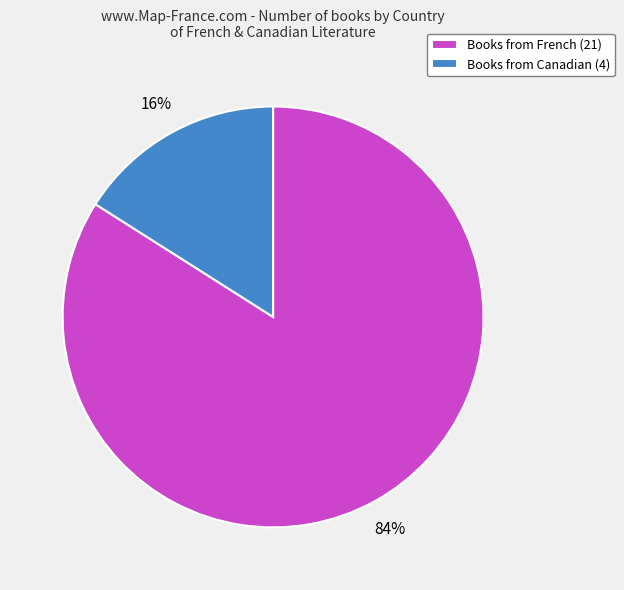

To the nearest percent, what percentage of the pie is Books from Canadian (4)?

16%